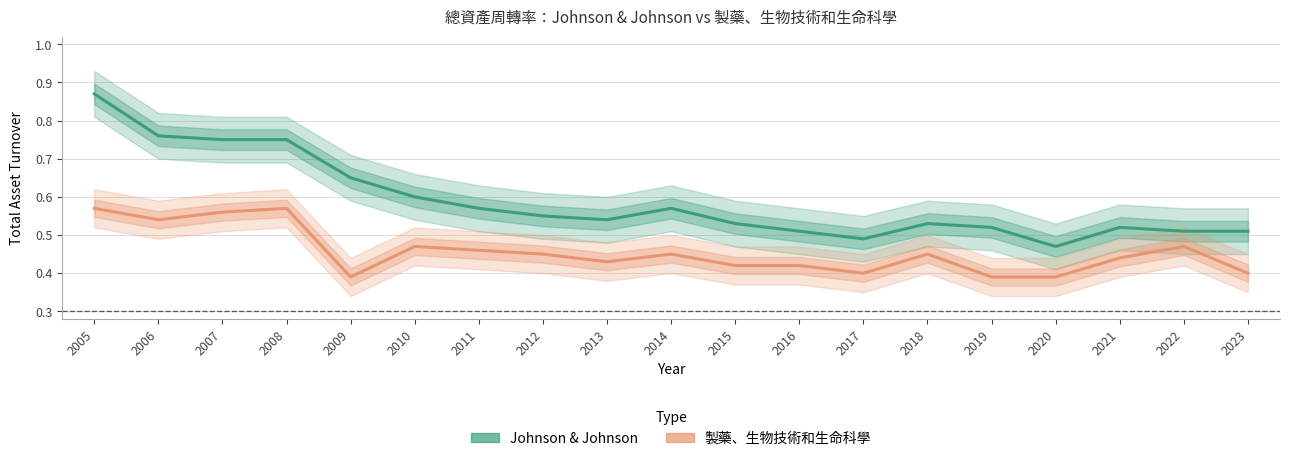

What is the difference between the highest and lowest values at 2009?

0.3